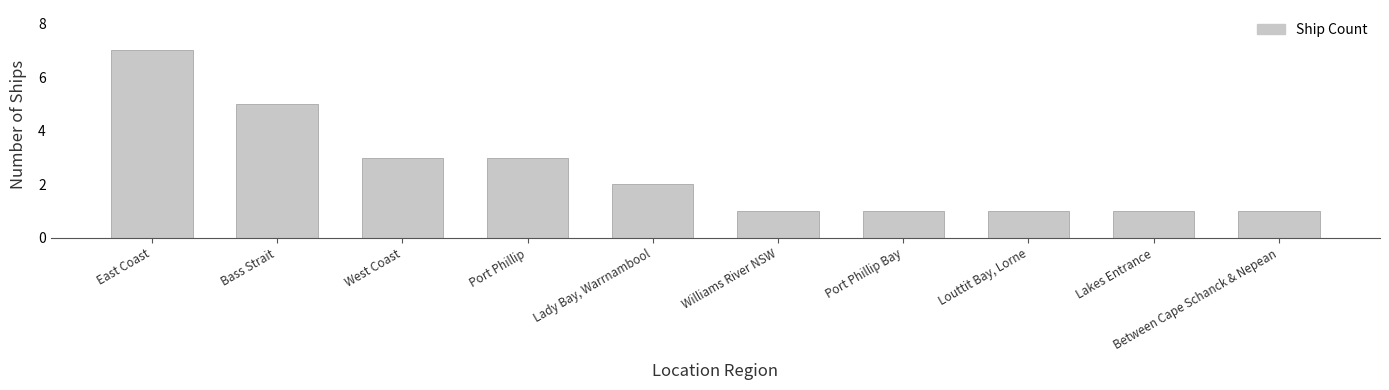

How many bars are there in total?

10